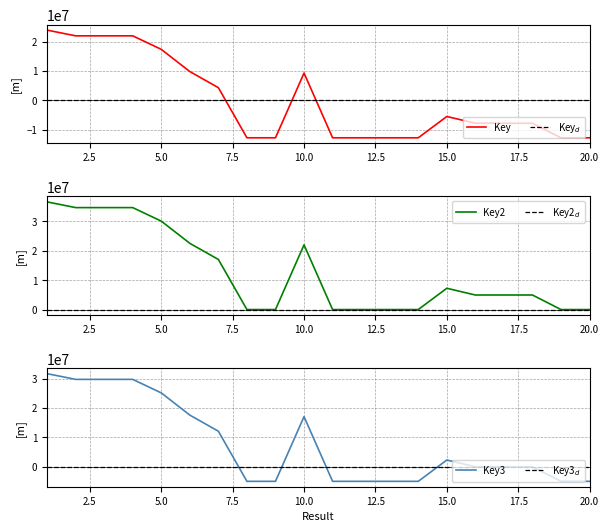

What value does the Key3 series have at 20.0?

-4946879